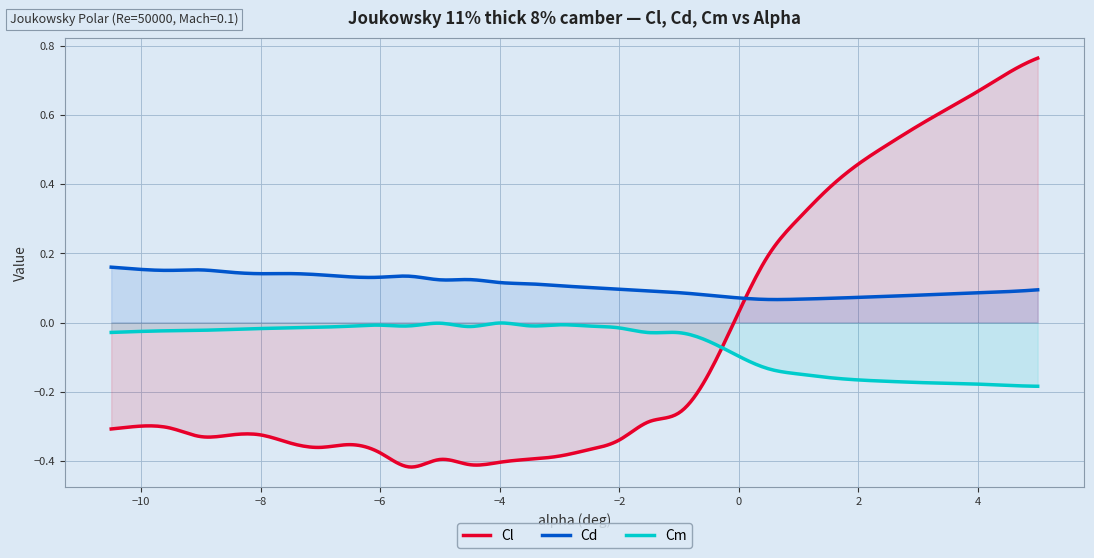

How many lines are shown in the chart?

3